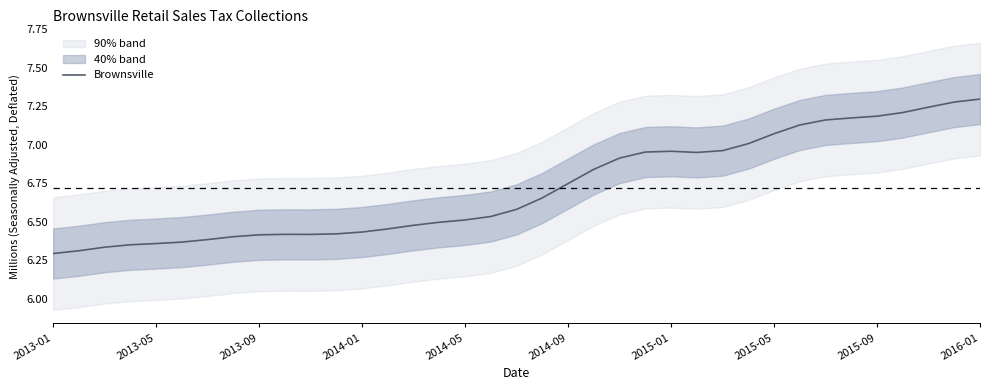

At which category does the chart reach its minimum across all series?

2013-01